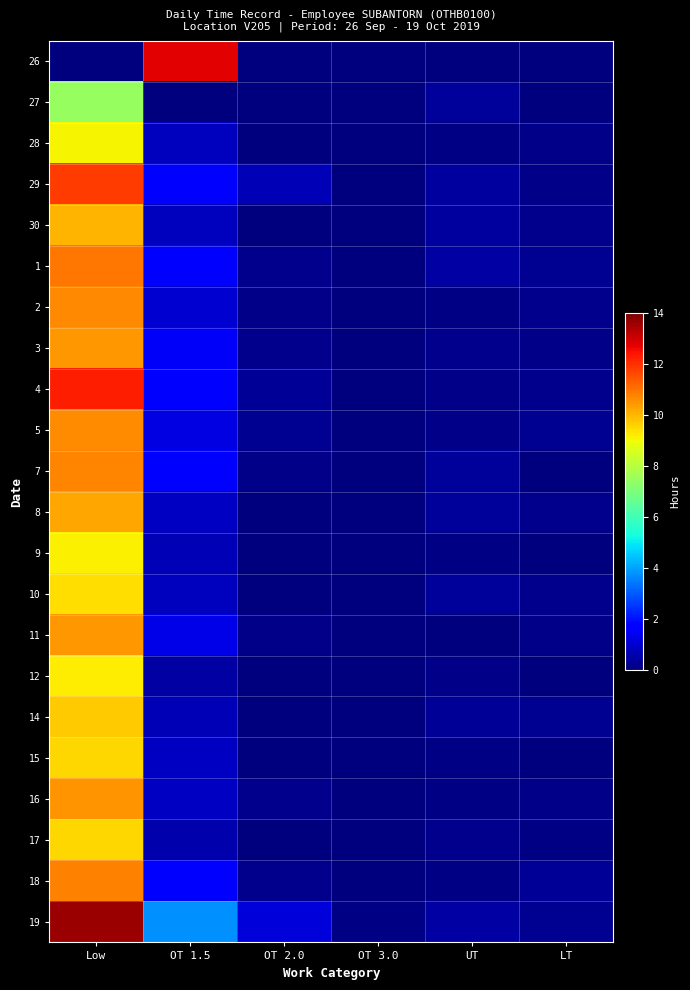

Rank the series at Low from highest to lowest value.

19, 4, 29, 1, 18, 7, 2, 5, 16, 3, 11, 8, 30, 14, 15, 17, 10, 12, 9, 28, 27, 26